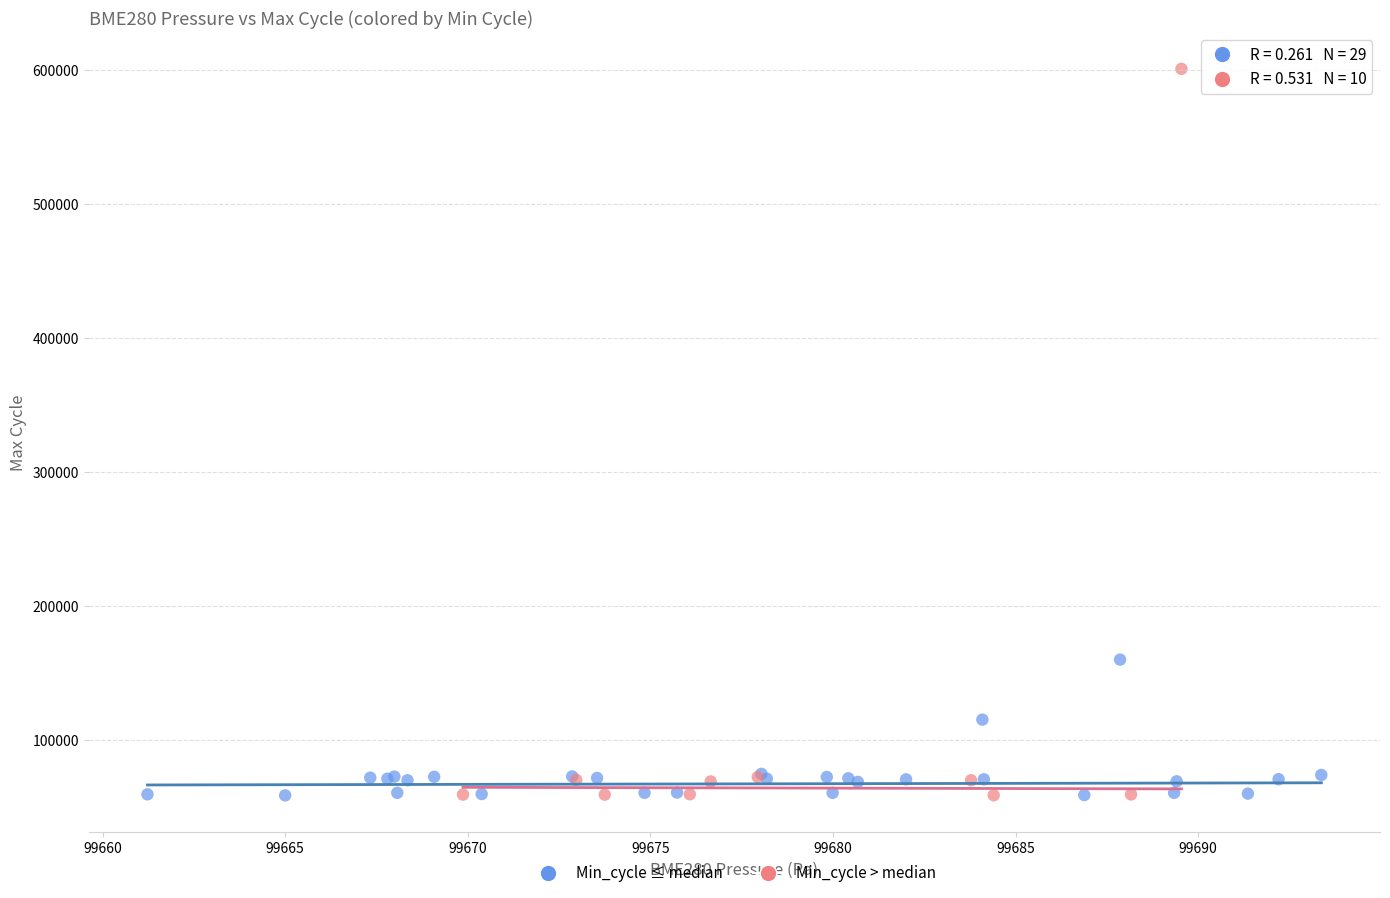

Which series has the largest Y range (max minus min)?

Min_cycle > median